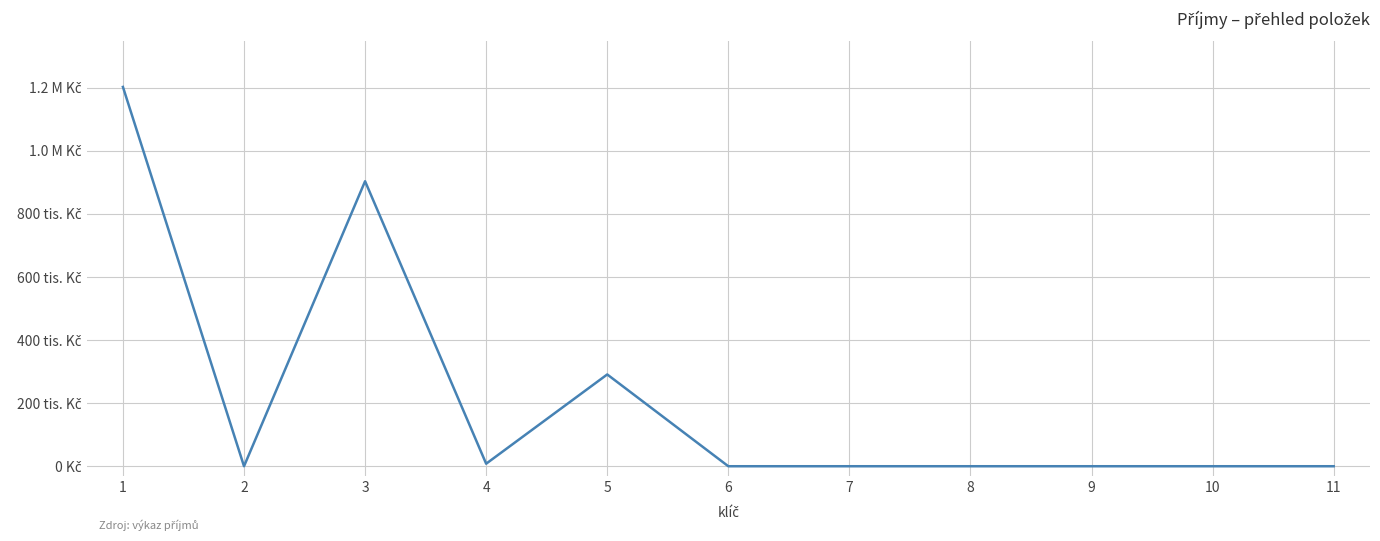

Which label corresponds to the largest value in the chart?

1